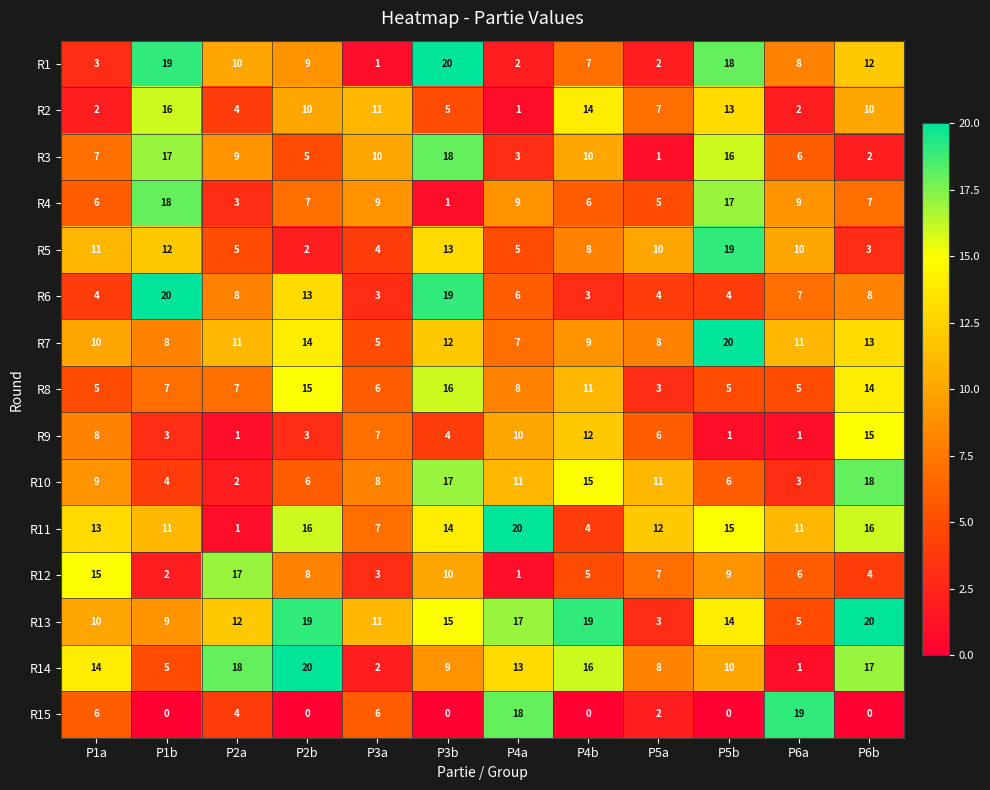

What is the greatest value displayed?

20